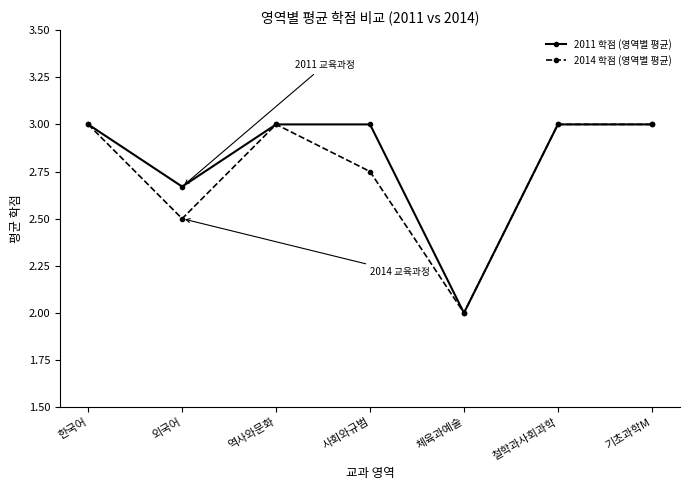

What is the difference between the maximum and minimum values in the 2011 학점 (영역별 평균) series?

1.0